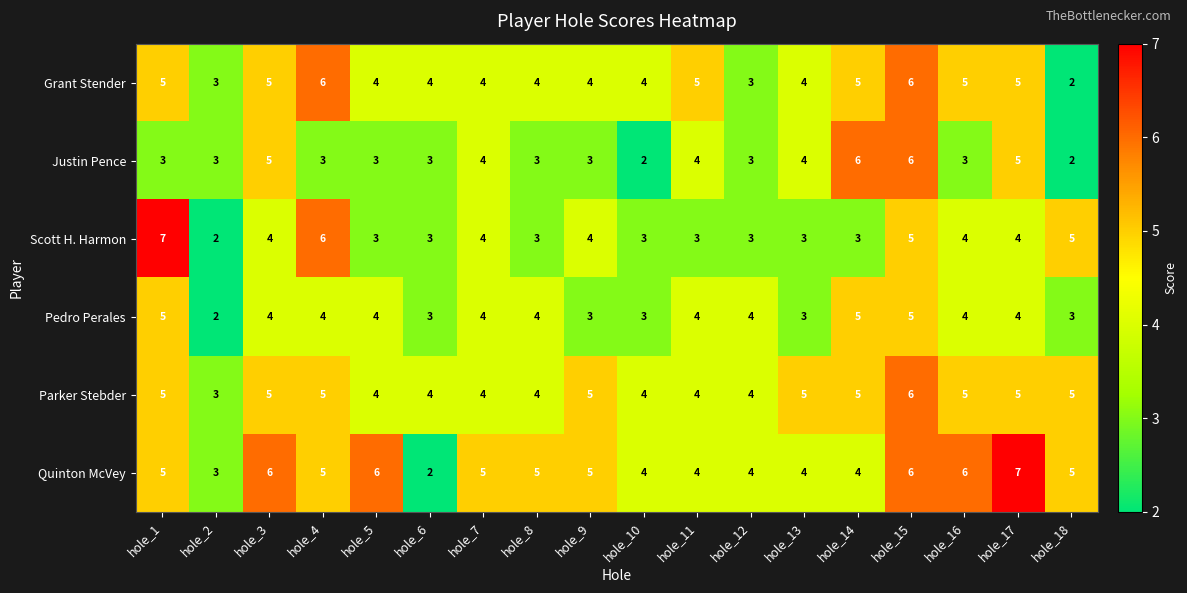

What is the sum of the Parker Stebder values at hole_17 and hole_15?

11